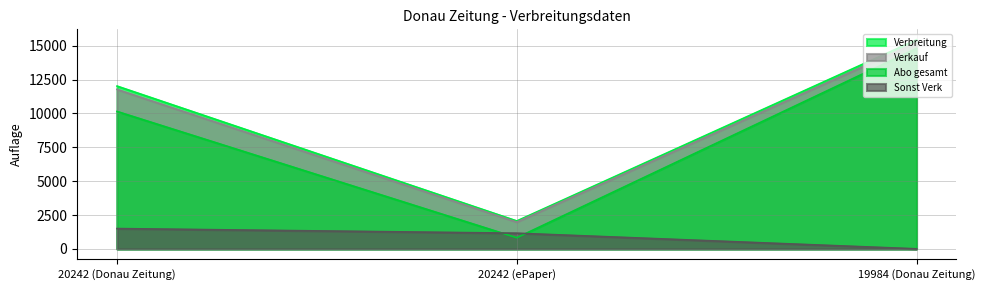

Which series changed the most between 20242 (Donau Zeitung) and 19984 (Donau Zeitung)?

Abo gesamt